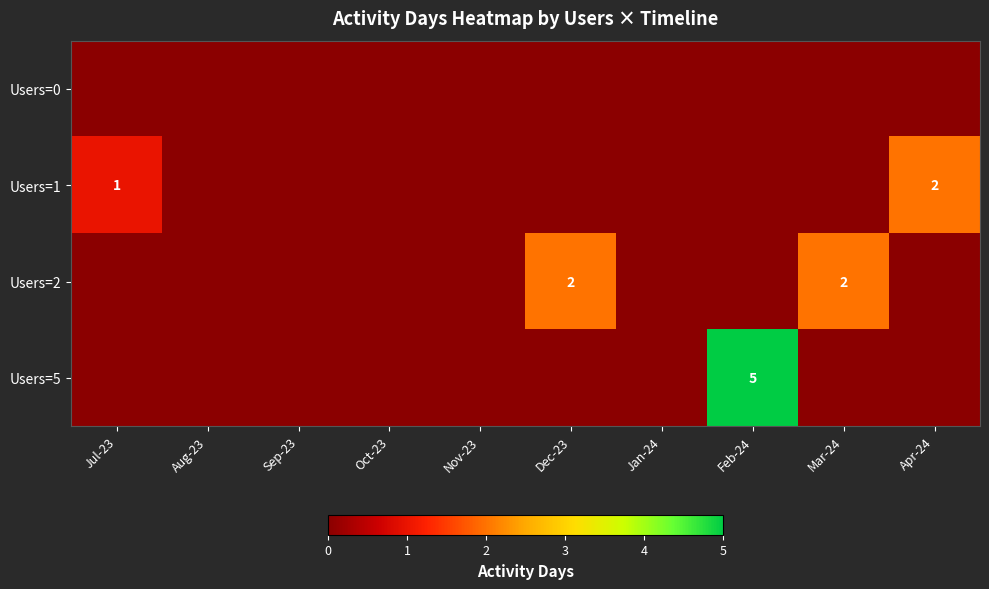

The value of Users=2 at Mar-24 is 3. True or false?

False